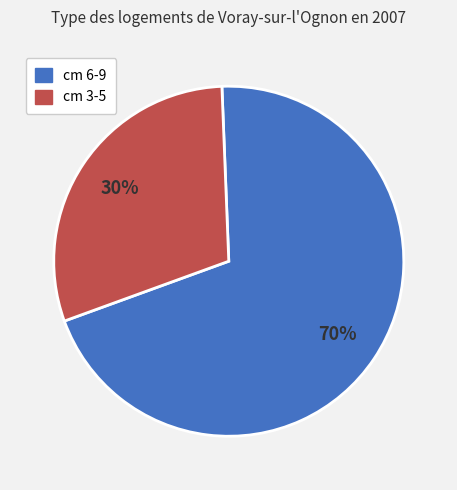

To the nearest percent, what percentage of the pie is cm 3-5?

30%